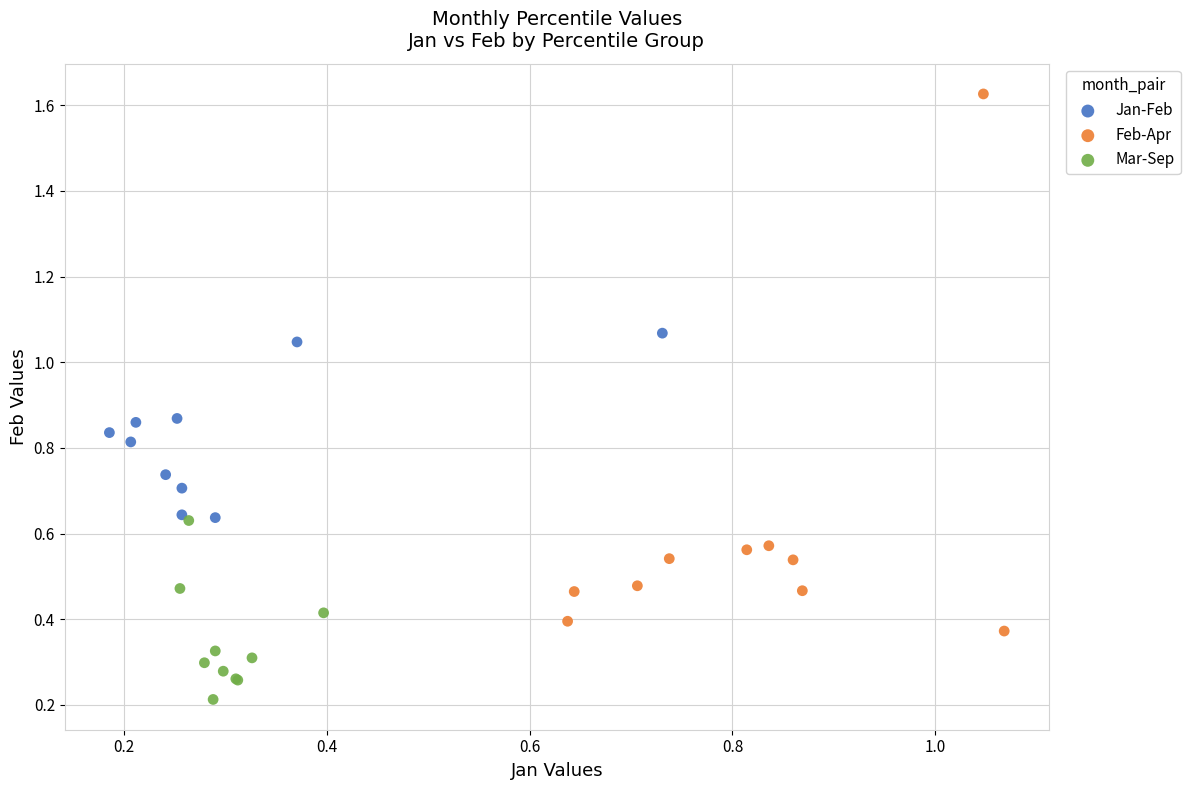

Which series reaches the maximum Y coordinate?

Feb-Apr